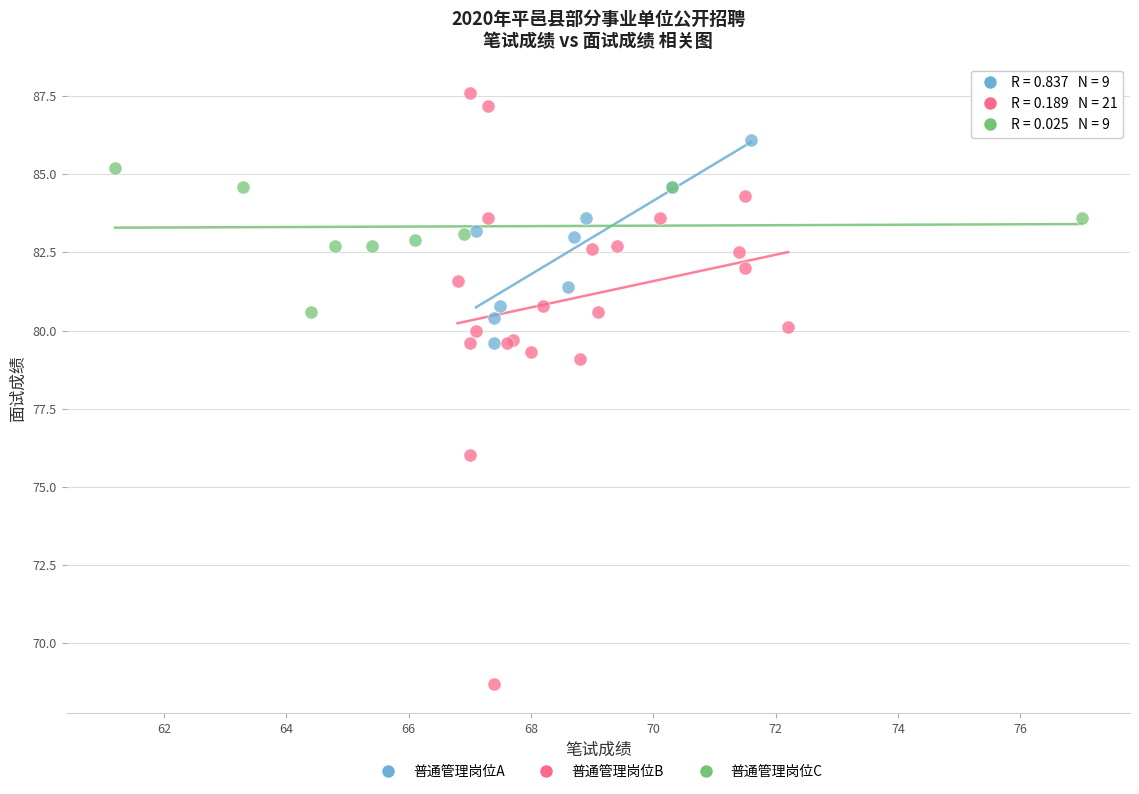

Which series contains the lowest Y value?

普通管理岗位B